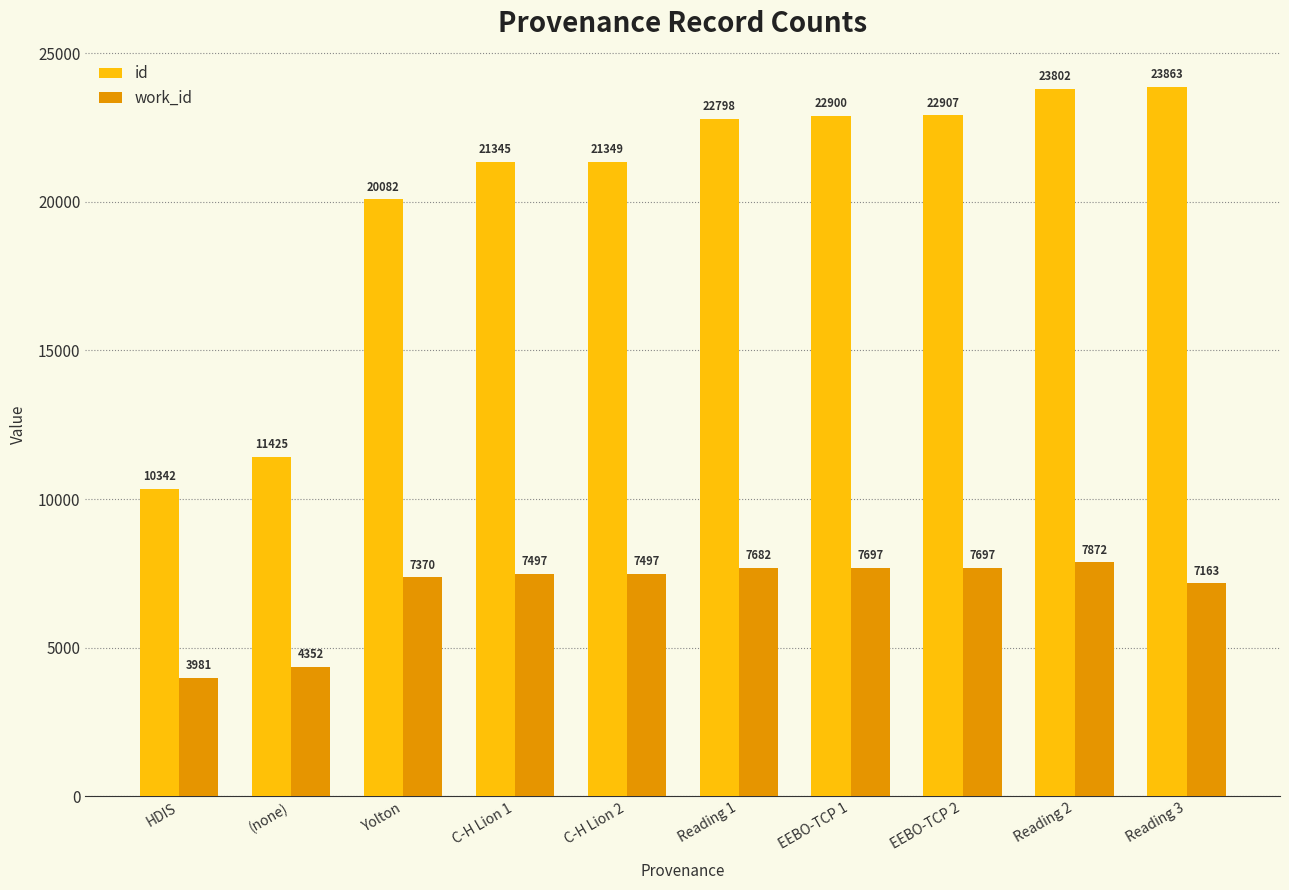

The id series shows 10342 at HDIS. True or false?

True